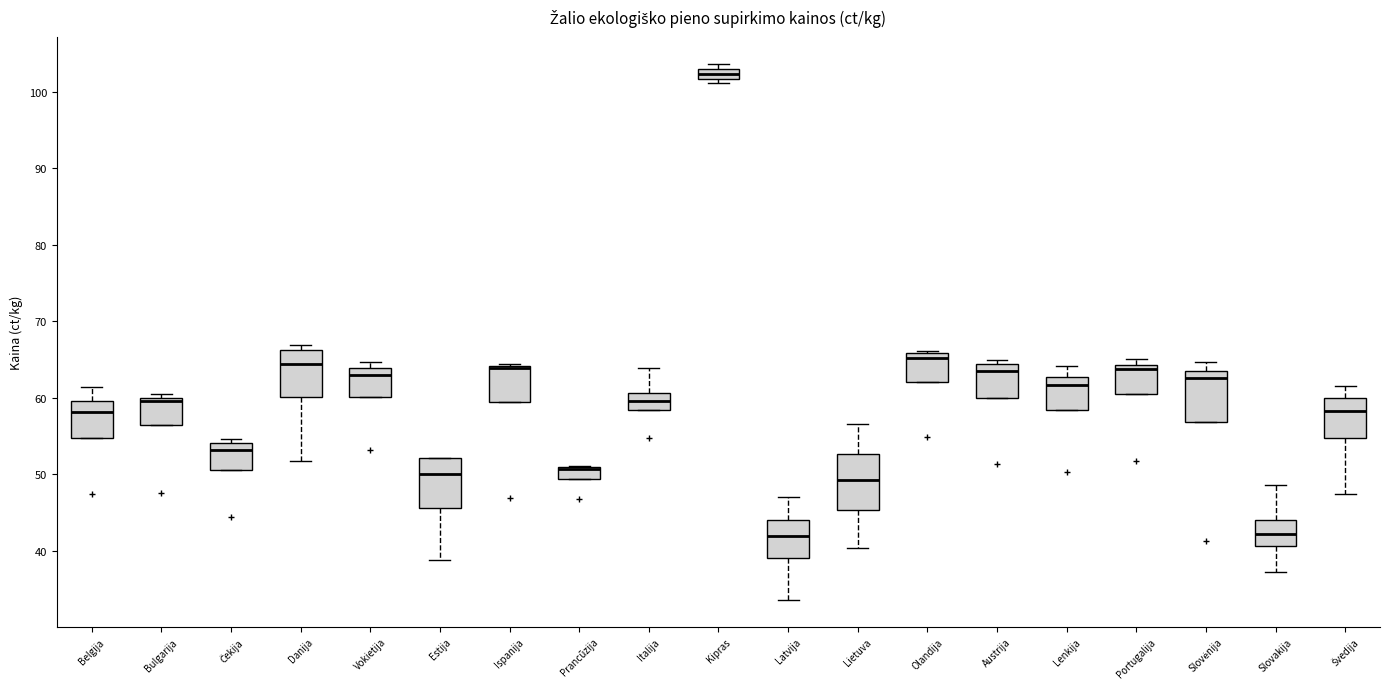

Where does the lower whisker of the box for Slovakija end on the y-axis? The values are not printed on the chart, so give them approximately, as read against the axis.

37